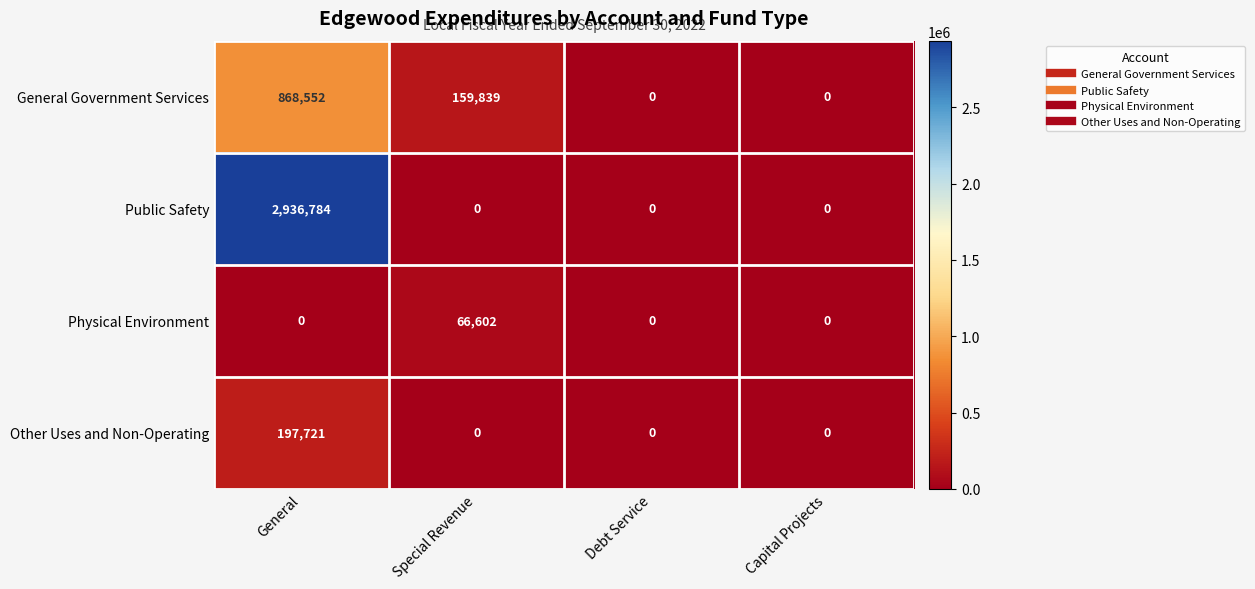

Is it true that General Government Services equals 322695 at General?

False